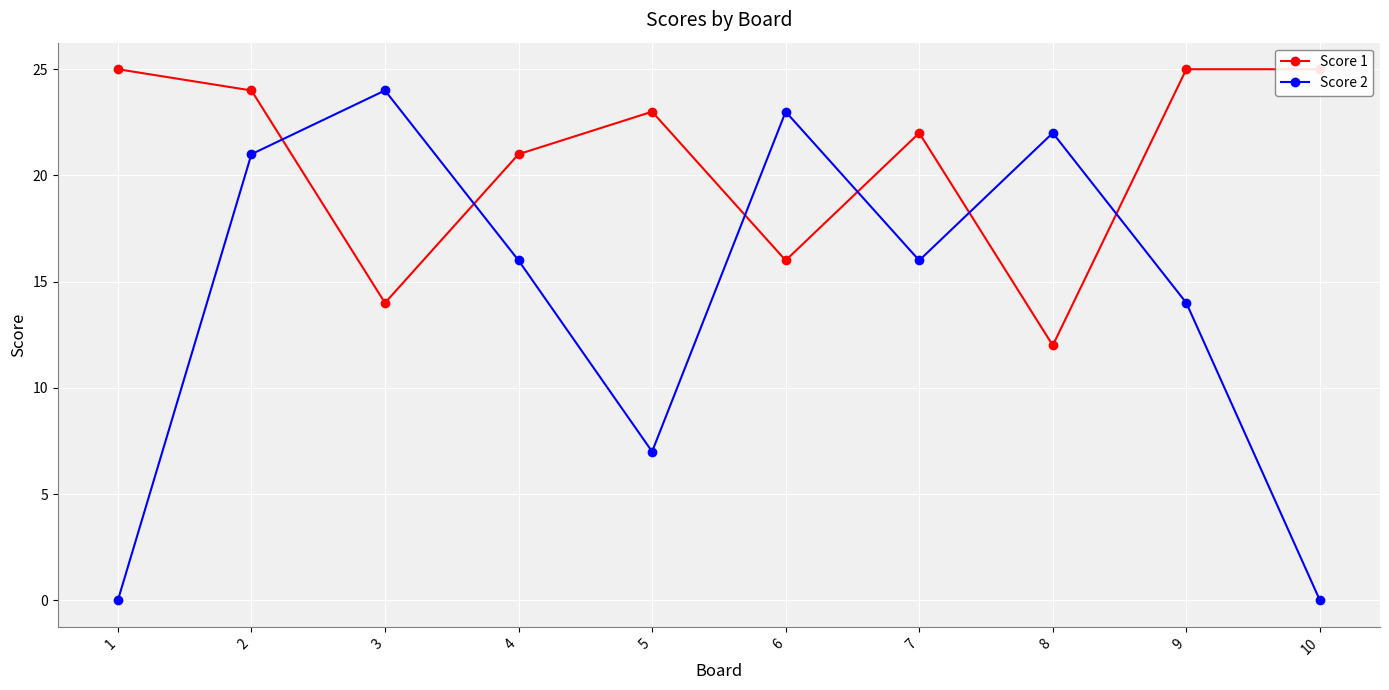

What is the sum of the Score 2 values at 10 and 6?

23